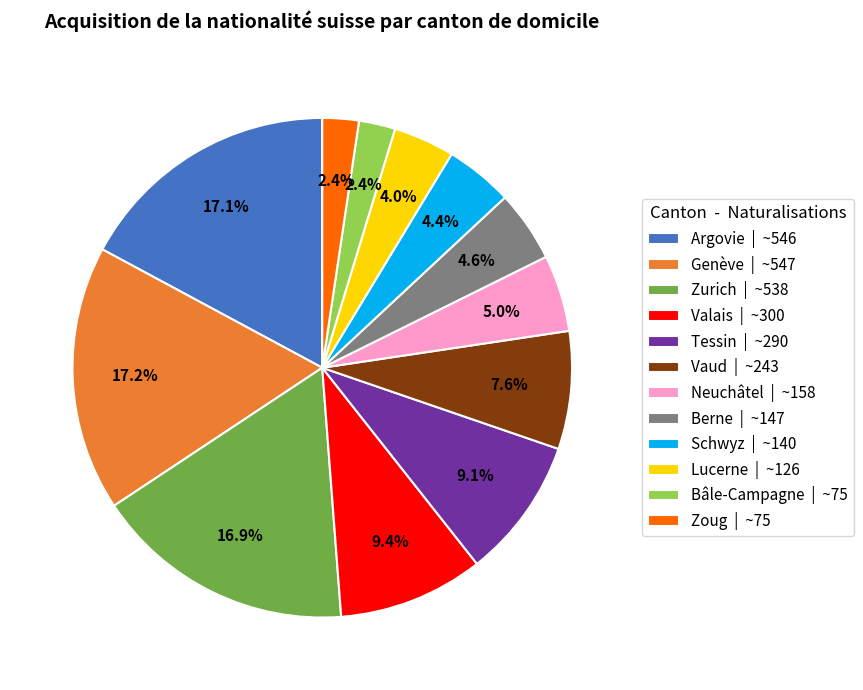

How much of the chart is everything except Valais?

90.6%